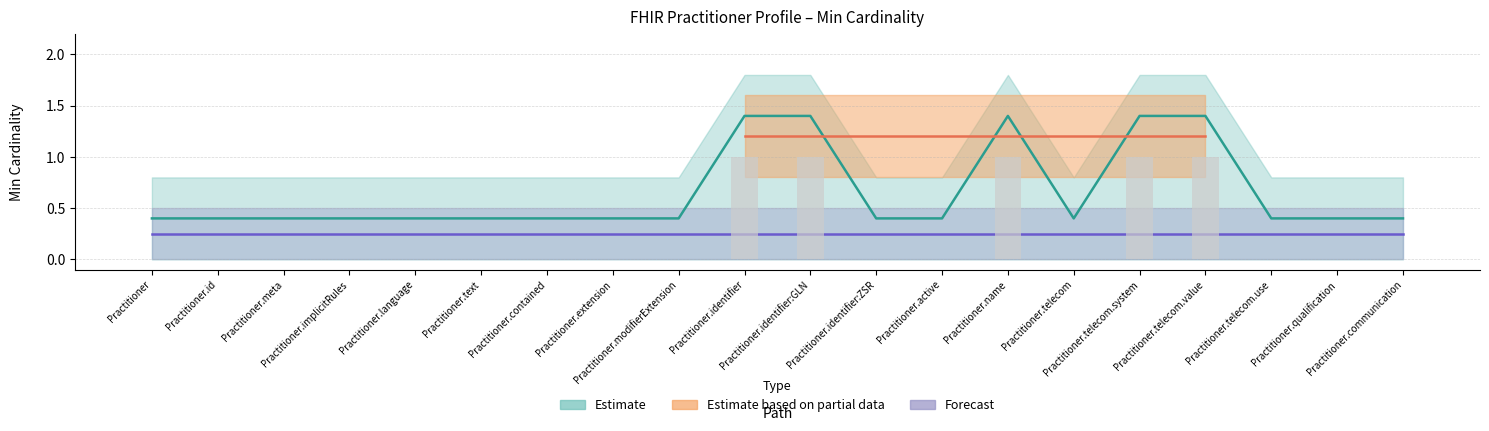

Are the bars horizontal?

No